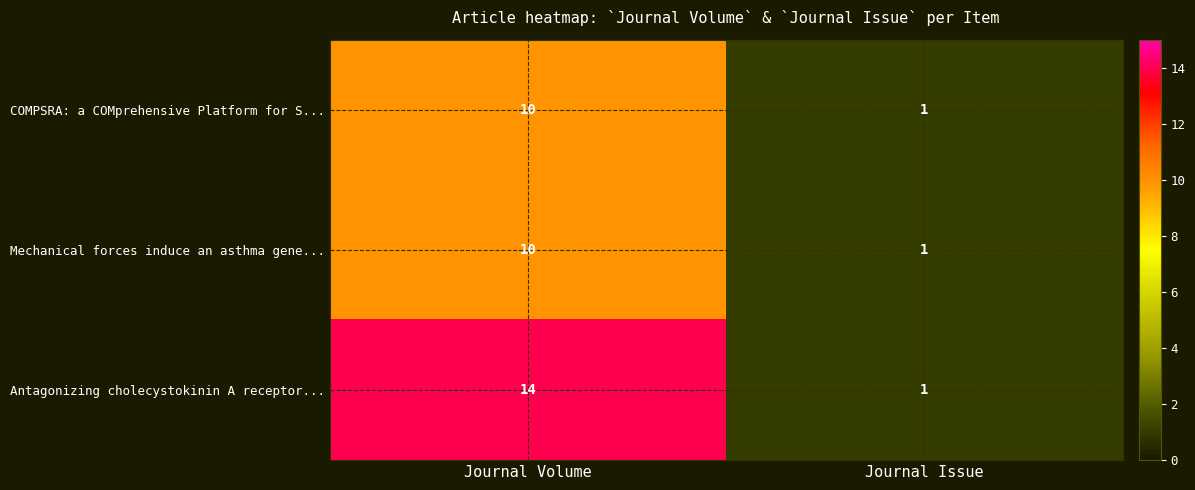

How many distinct data groups are displayed?

3